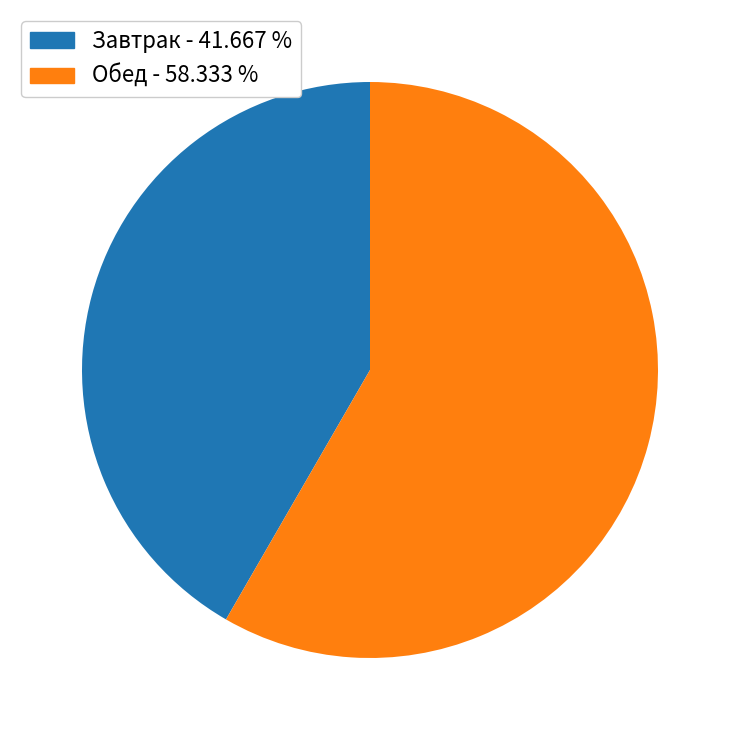

Which slice represents more than half of the pie?

Обед - 58.333 %